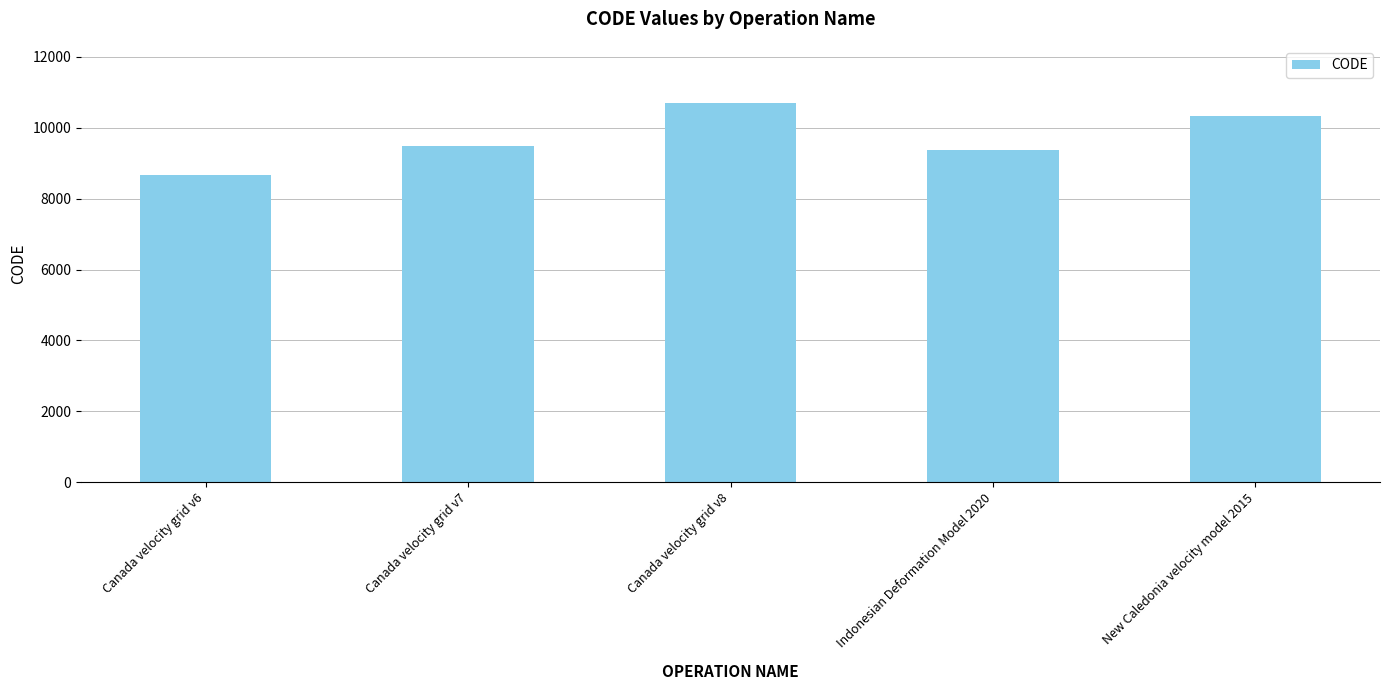

What is the change in value from Indonesian Deformation Model 2020 to New Caledonia velocity model 2015?

+948